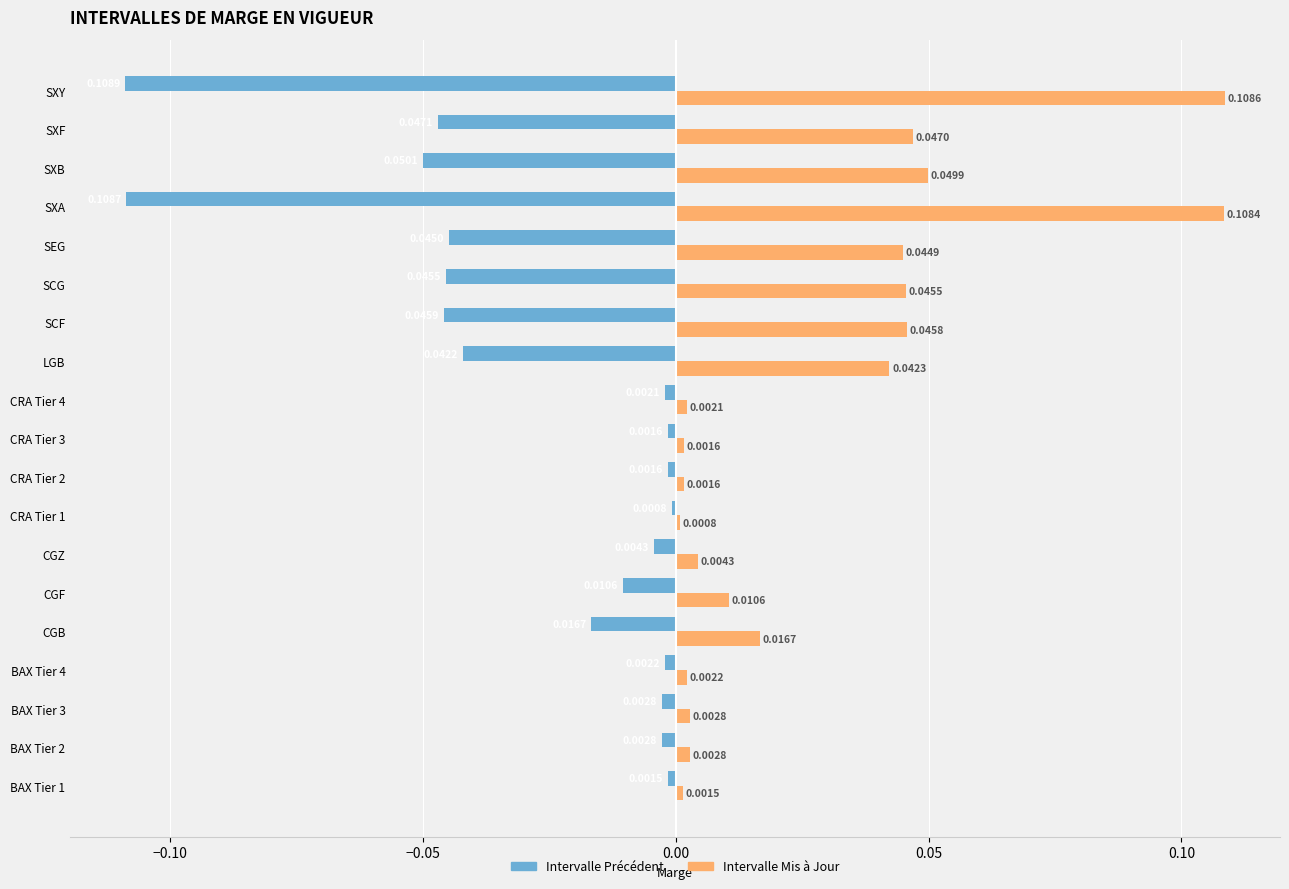

Rank the series by their average value, from lowest to highest.

Intervalle Précédent, Intervalle Mis à Jour